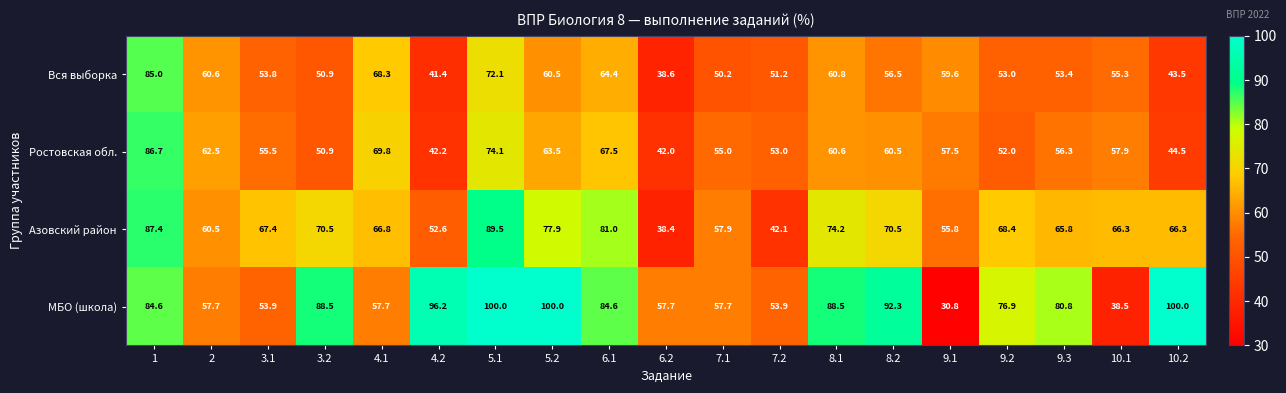

What is the sum of the Ростовская обл. values at 1 and 7.2?

139.7